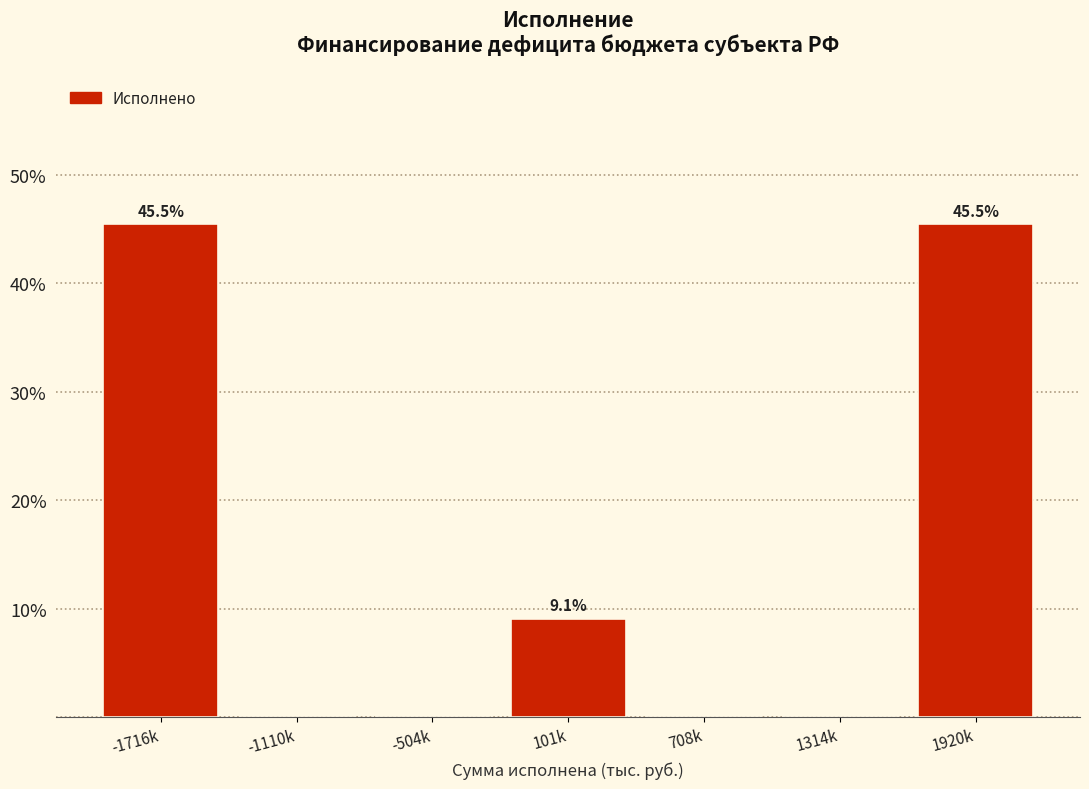

Reading left to right, what are all the values shown in this chart?

-1716k=45.5	-1110k=0.0	-504k=0.0	101k=9.1	708k=0.0	1314k=0.0	1920k=45.5